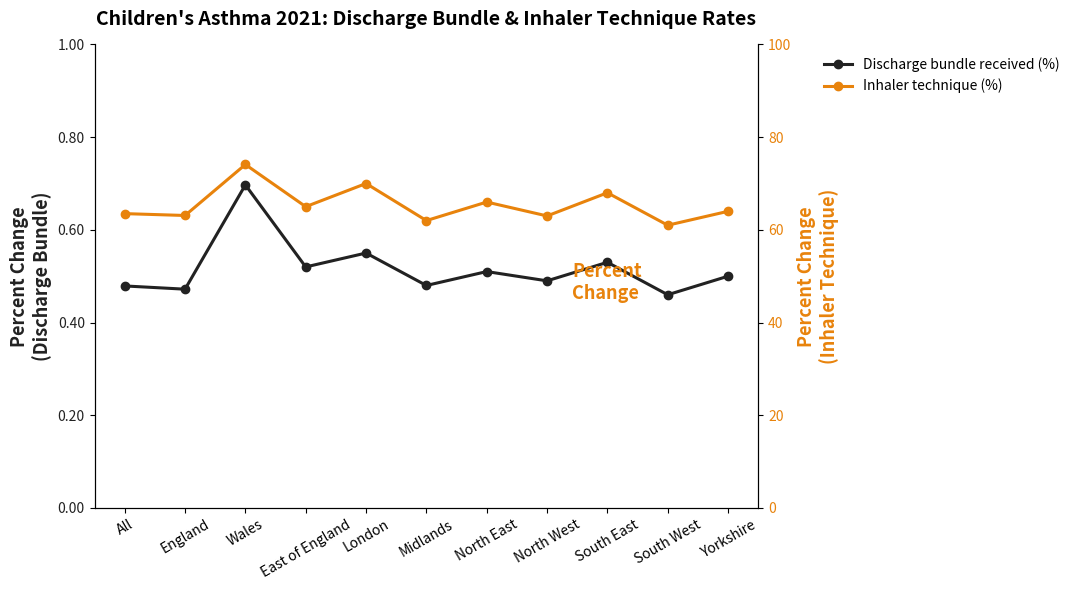

How many lines are shown in the chart?

2